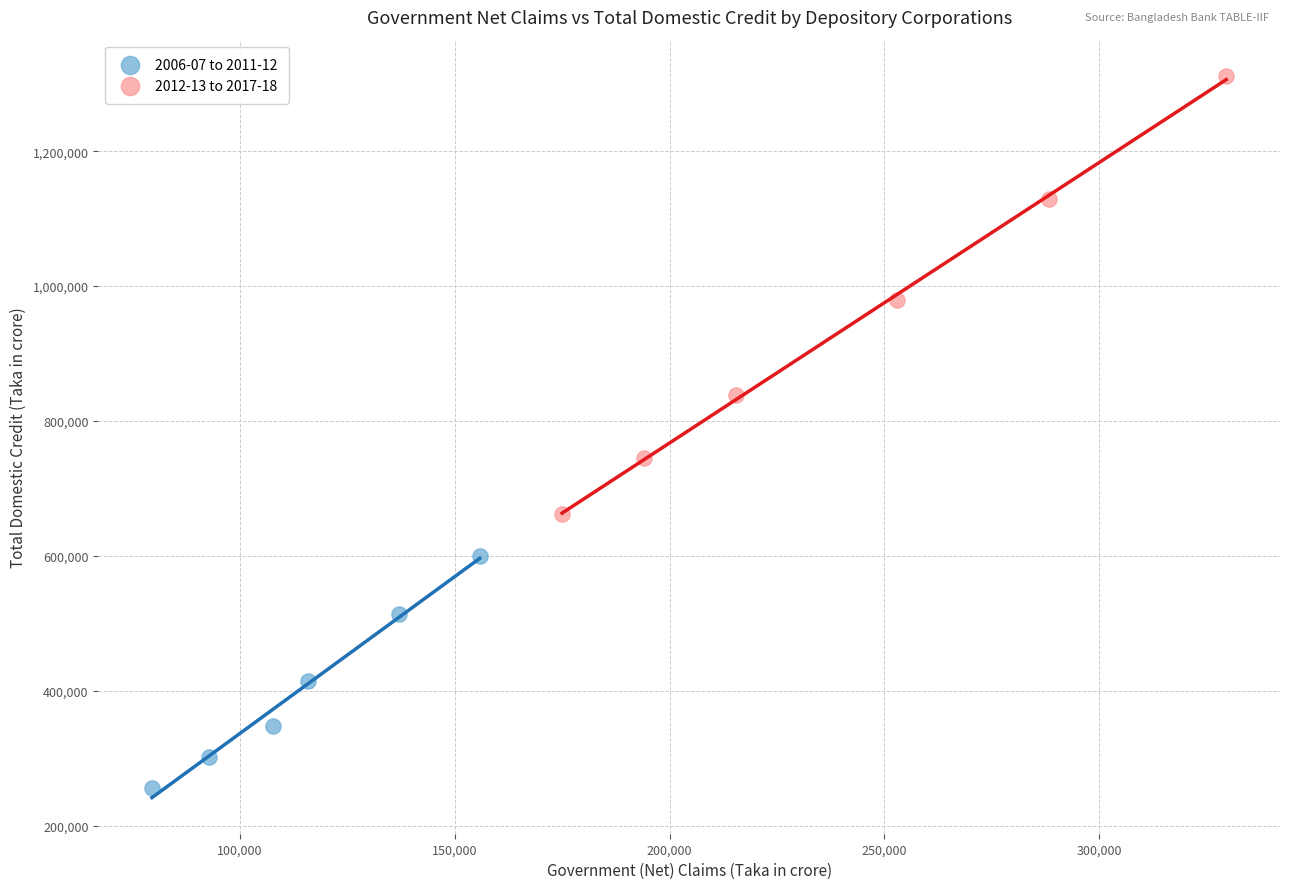

Which series has the largest Y range (max minus min)?

2012-13 to 2017-18